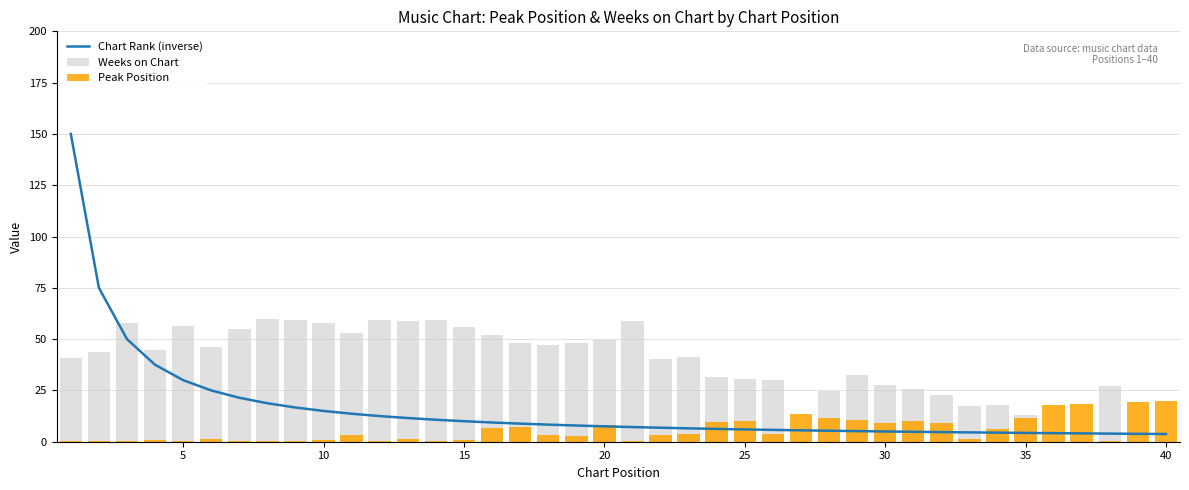

What is the sum of the Peak Position values at 15 and 24?

11.0